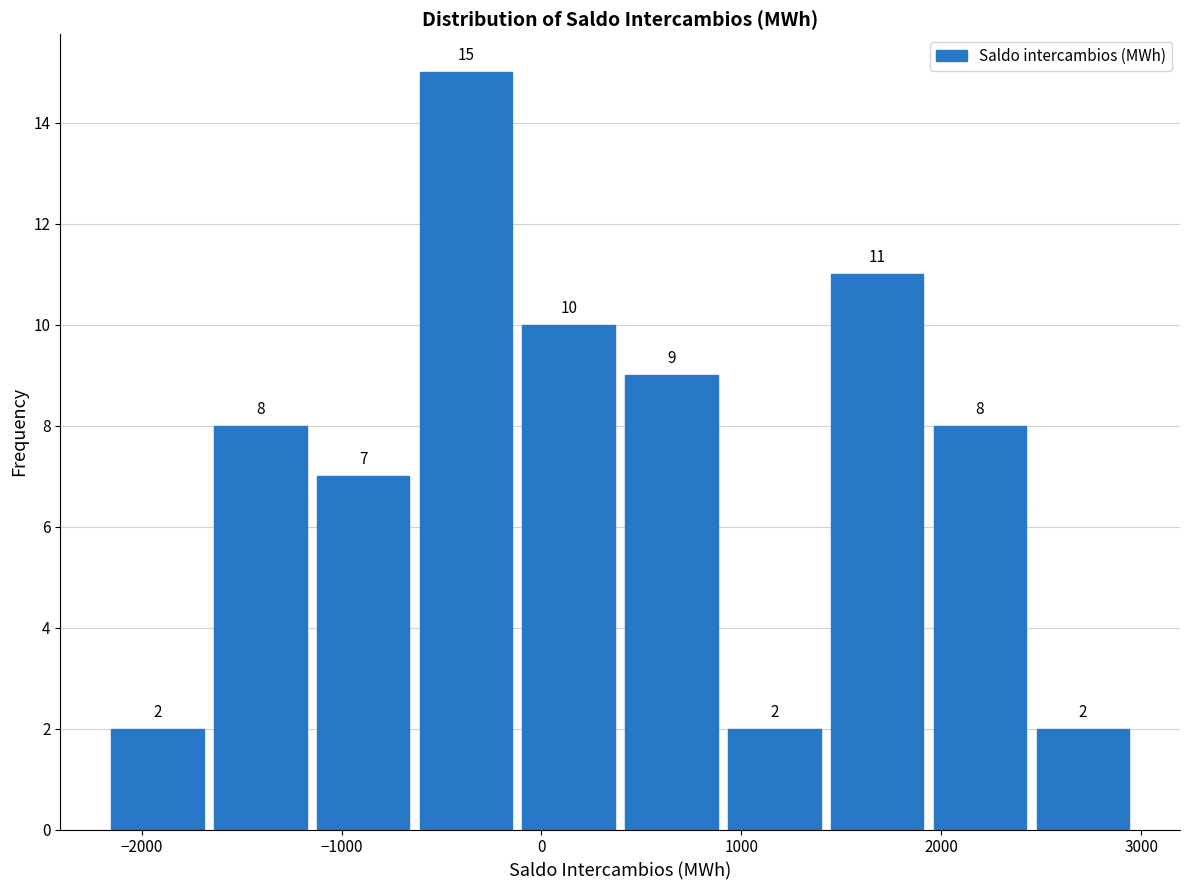

What is the height of the bar covering 400 to 900 on the x-axis? The bar edges are not printed on the chart, so give them approximately, as read against the axis.

9